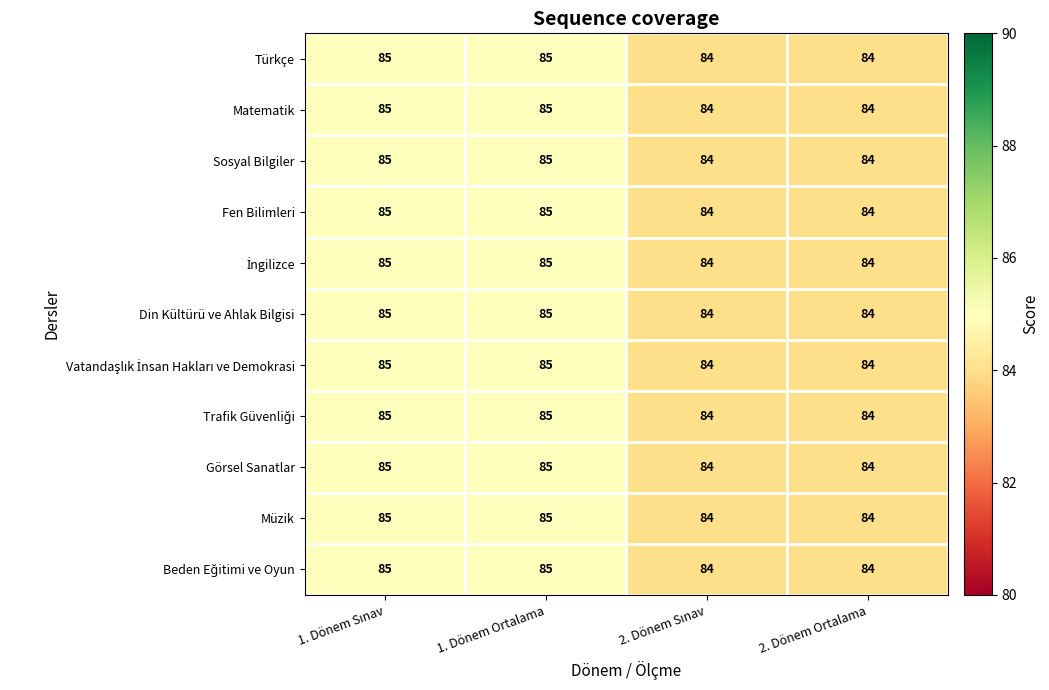

What is the minimum value for Sosyal Bilgiler?

84